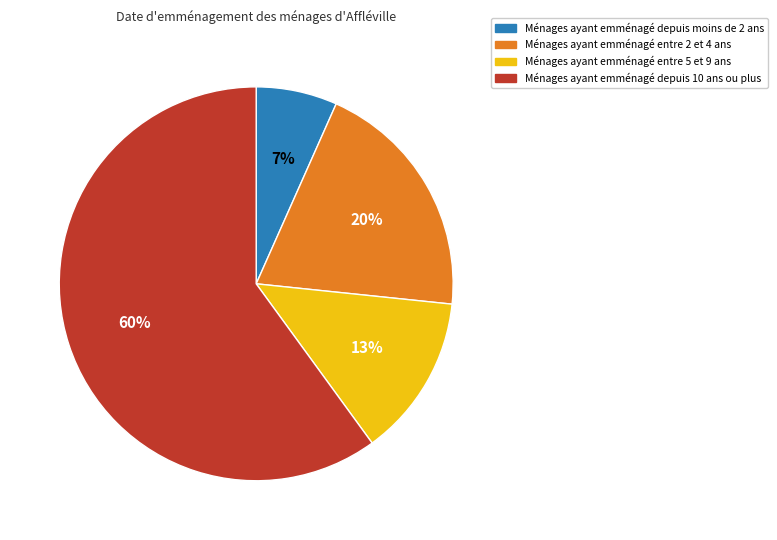

Is there a majority slice in this chart?

Yes